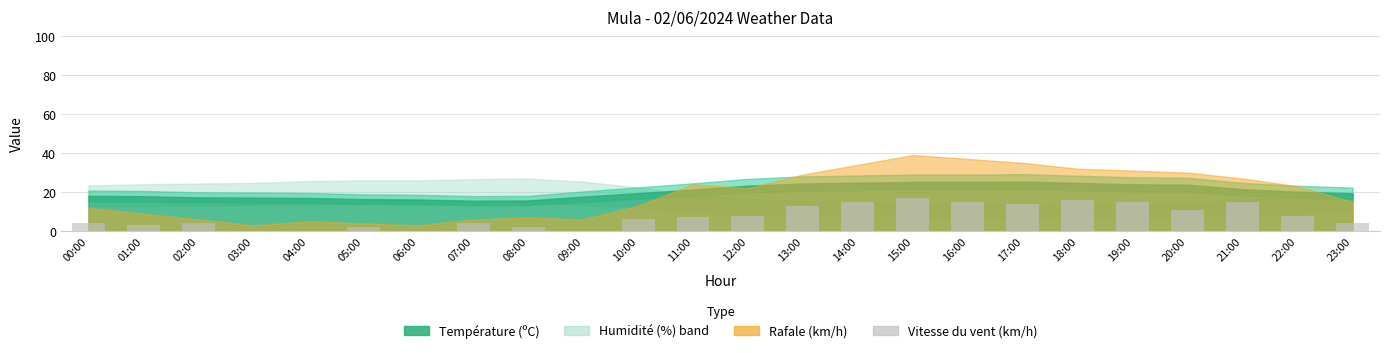

What is the maximum value shown in the chart?

17